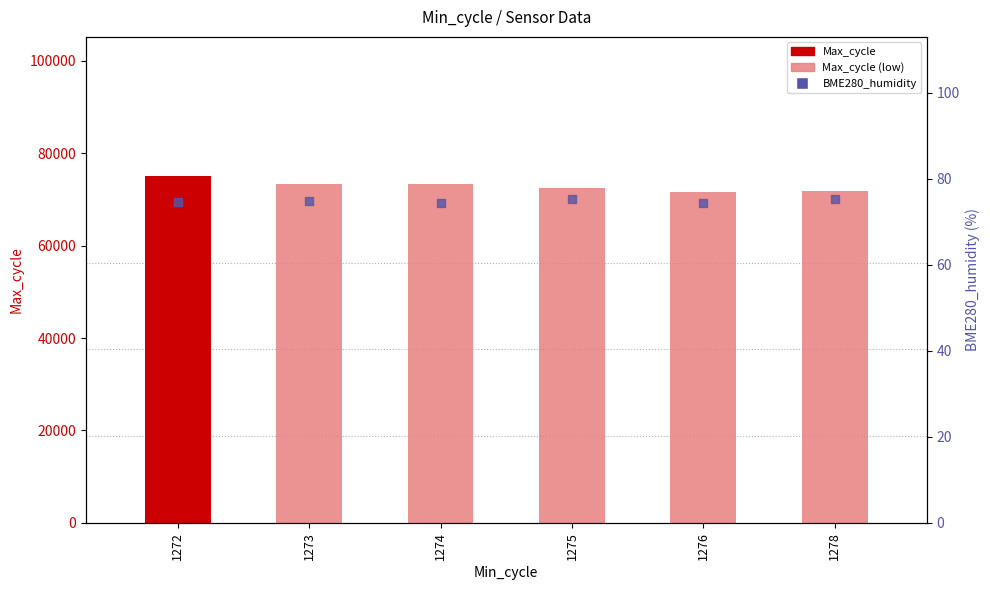

Which series contains the lowest Y value?

BME280_humidity